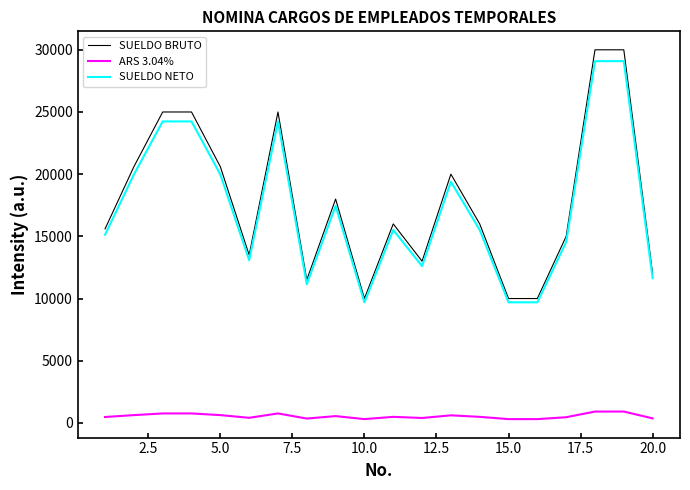

True or false: SUELDO NETO and ARS 3.04% cross at least once.

False